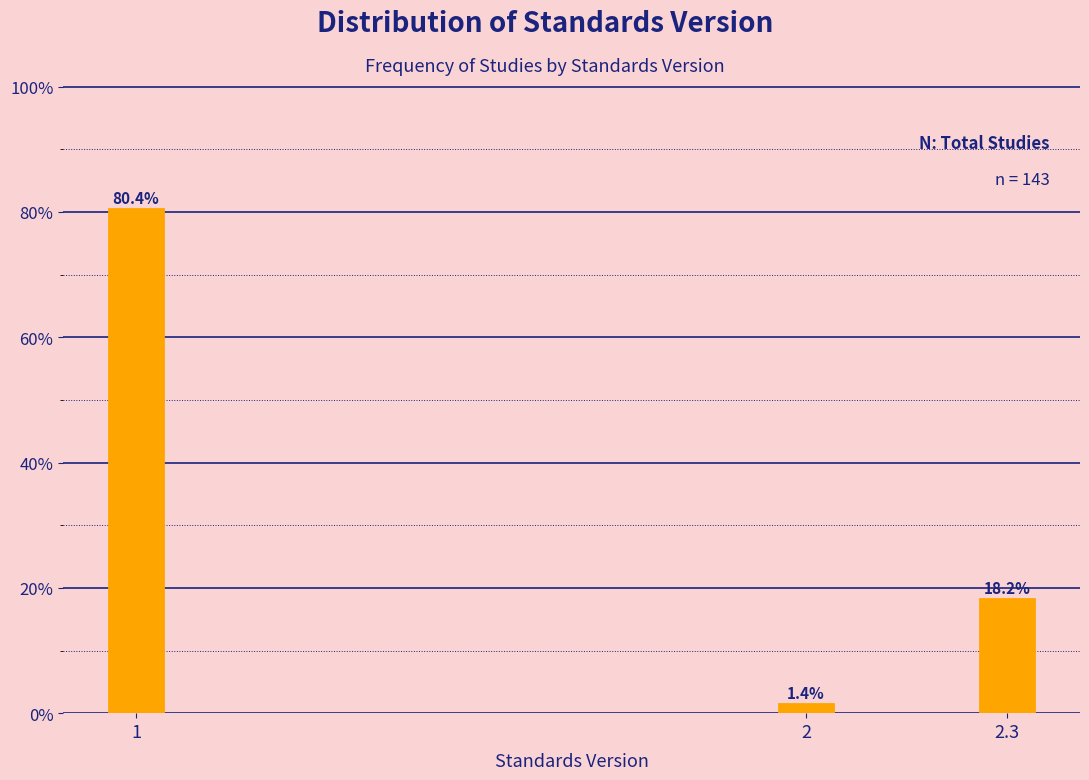

Reading left to right, what are all the values shown in this chart?

80.4	1.4	18.2